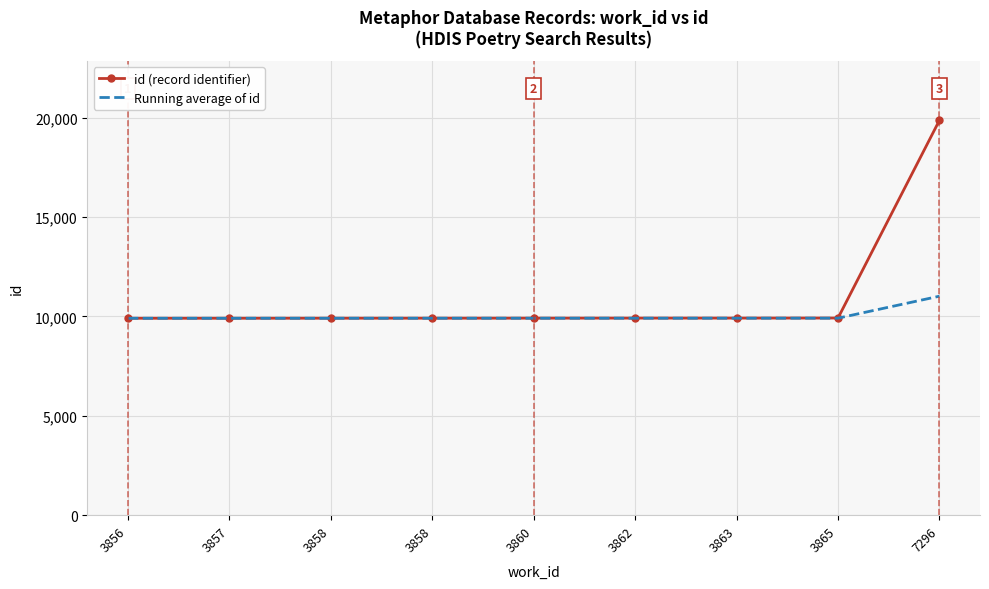

Reading left to right, list all the values displayed in this chart.

id (record identifier): 9906.0	9907.0	9909.0	9910.0	9912.0	9914.0	9915.0	9918.0	19866.0
Running average of id: 9906.0	9906.5	9907.3	9908.0	9908.8	9909.7	9910.4	9911.4	11017.4